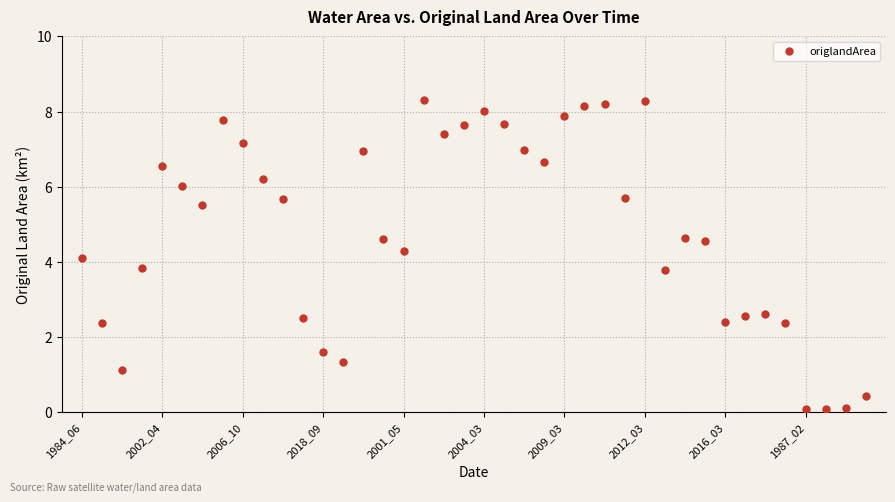

What is the range of Y values (max minus min)?

8.2